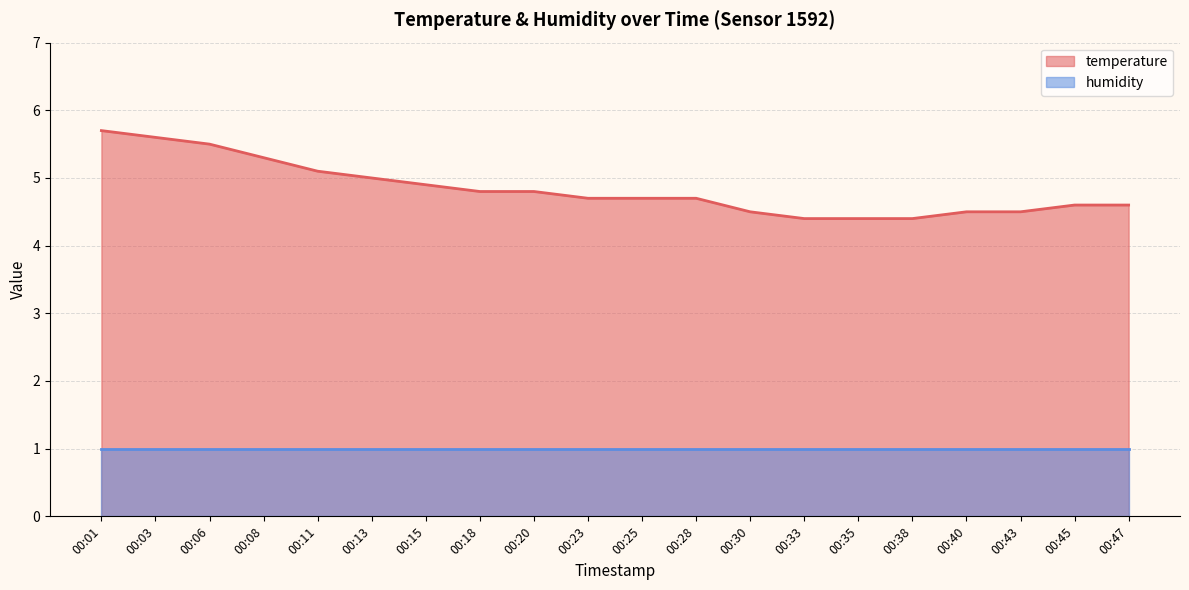

True or false: the data has more than 0 interior local peaks.

False